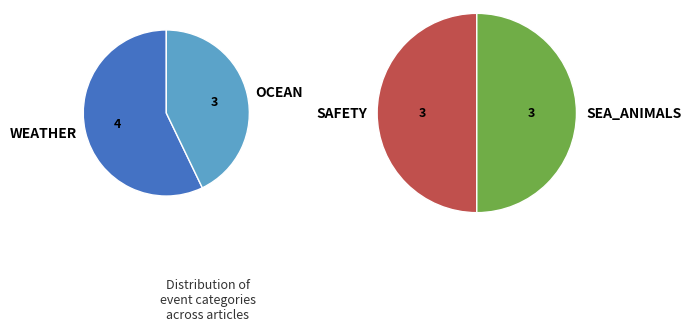

The 7 slice represents 10% of the pie. True or false?

False